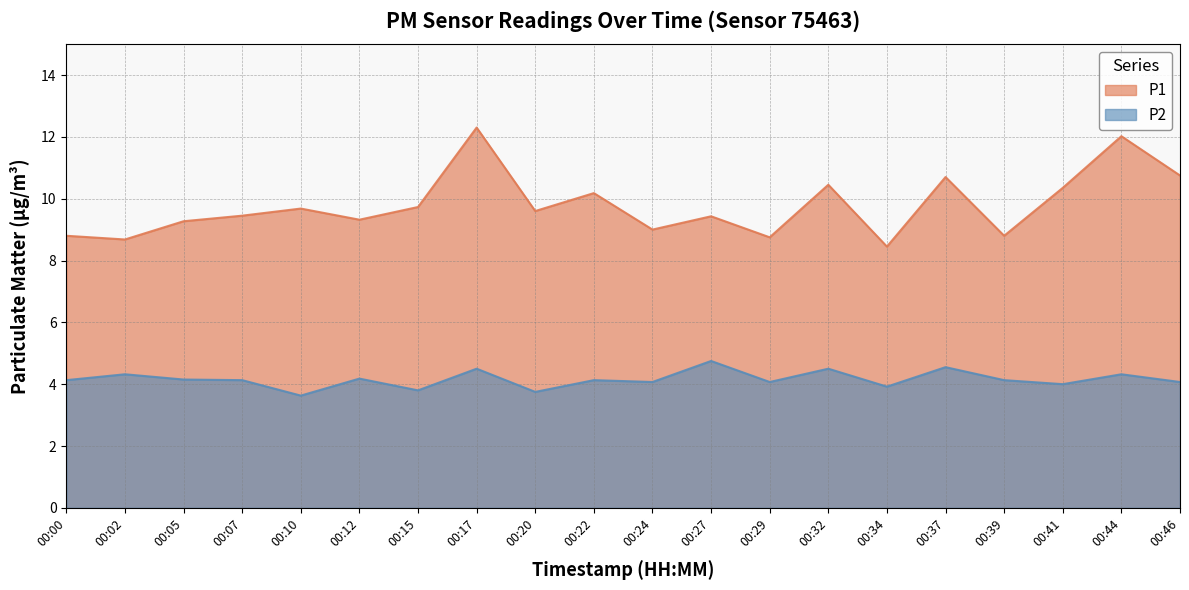

True or false: P2 and P1 intersect in this chart.

False